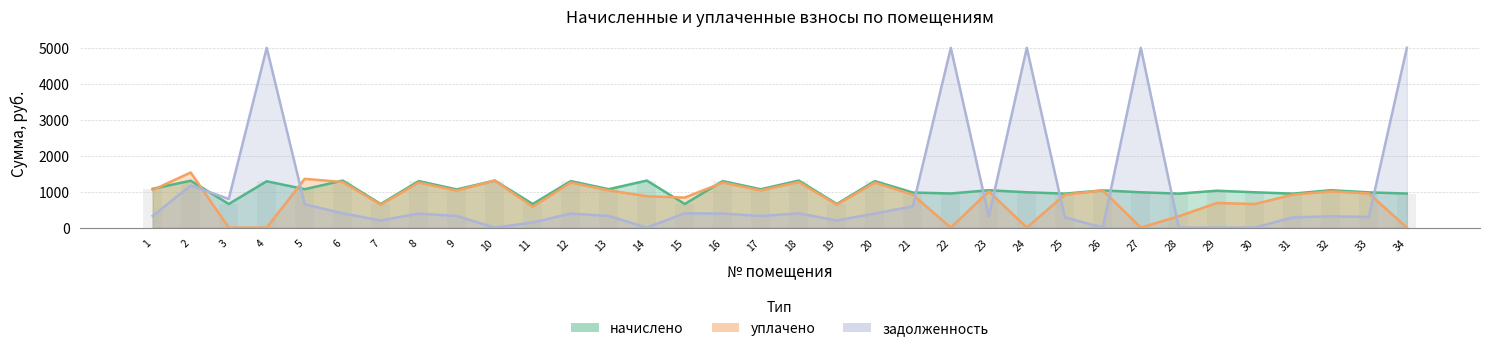

What is the lowest value of the начислено series?

656.2